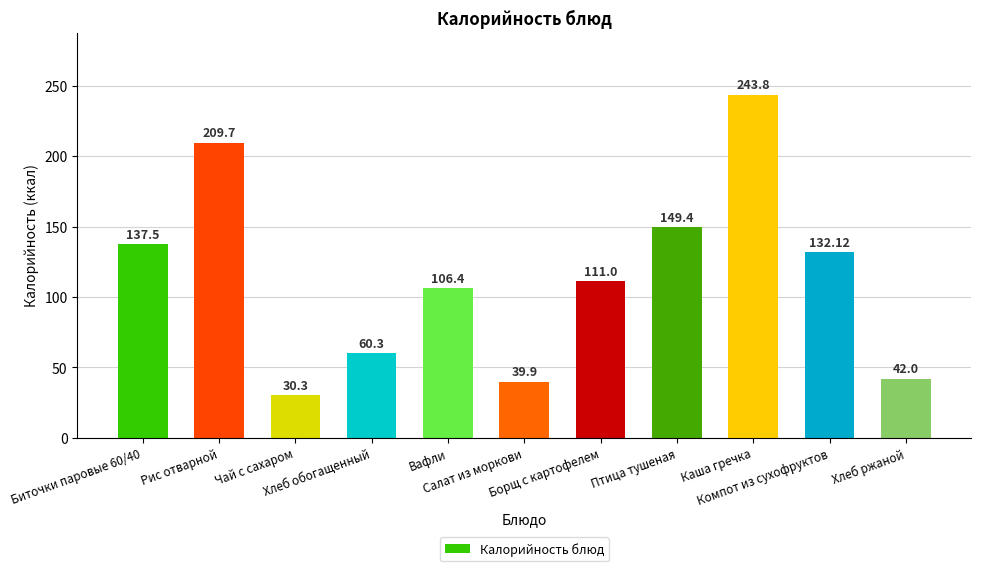

What position from the right is Каша гречка?

3